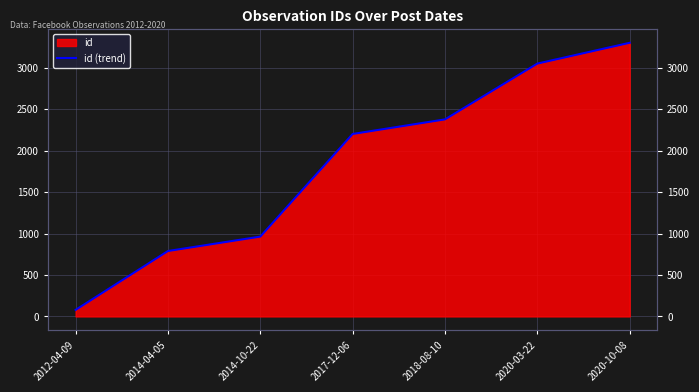

What is the smallest value displayed?

79